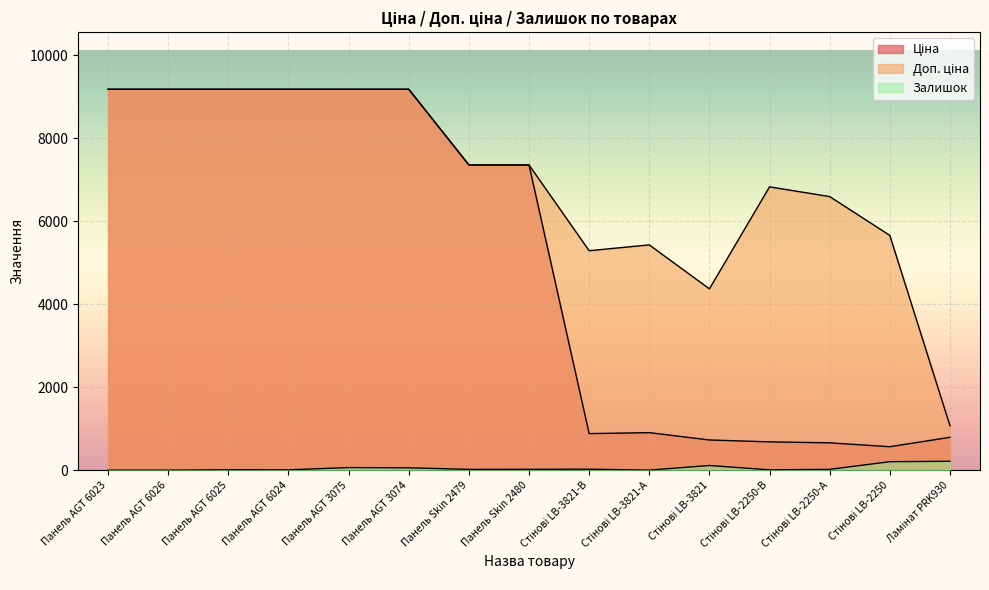

What is the difference between the maximum and minimum values in the Доп. ціна series?

8110.5